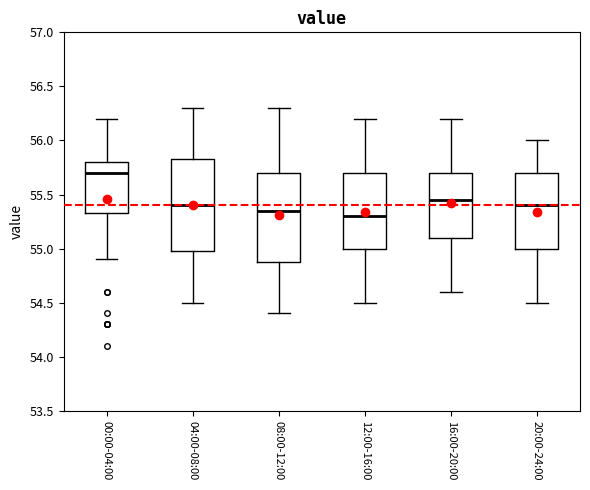

Which box's median line is the highest?

00:00-04:00